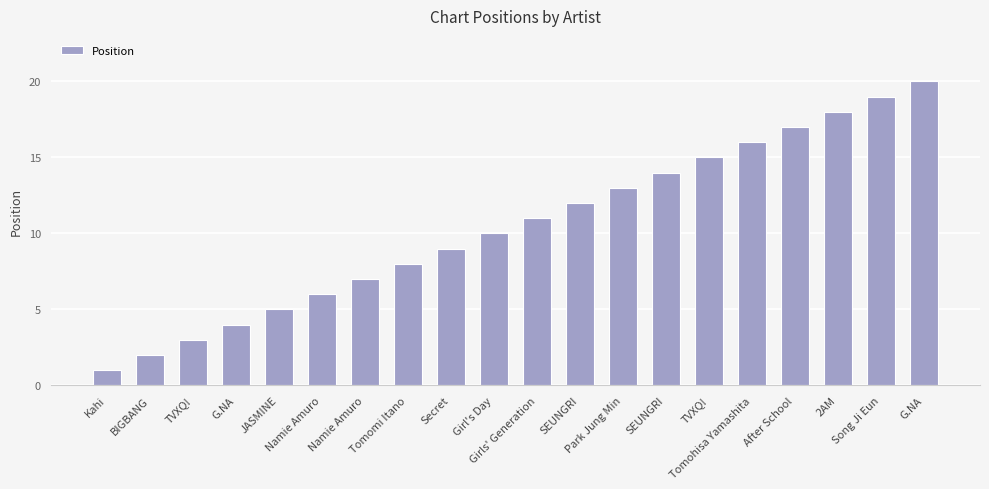

List the labels in order of value, smallest first.

Kahi, BIGBANG, TVXQ!, G.NA, JASMINE, Namie Amuro, Namie Amuro, Tomomi Itano, Secret, Girl's Day, Girls' Generation, SEUNGRI, Park Jung Min, SEUNGRI, TVXQ!, Tomohisa Yamashita, After School, 2AM, Song Ji Eun, G.NA